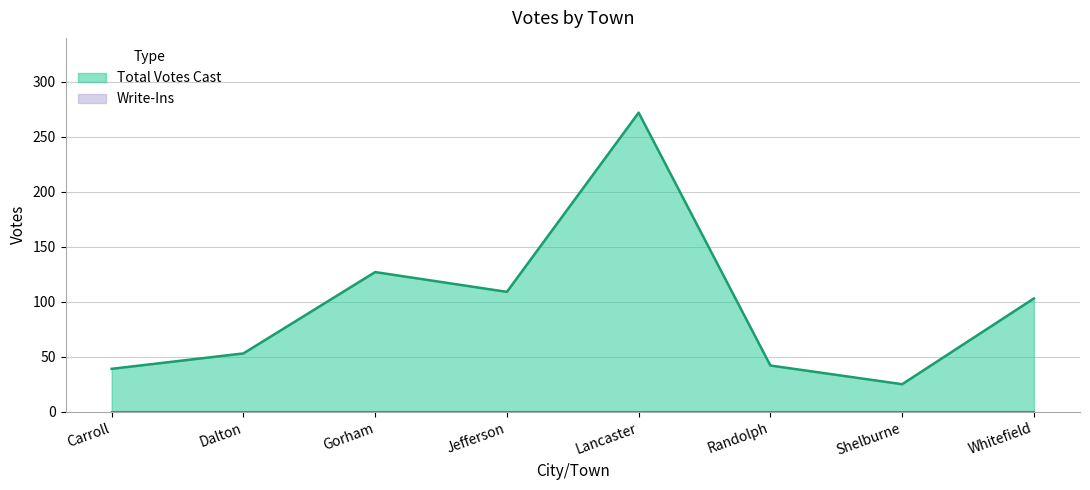

Reading left to right, extract all data points from this chart.

Carroll=39	Dalton=53	Gorham=127	Jefferson=109	Lancaster=272	Randolph=42	Shelburne=25	Whitefield=103